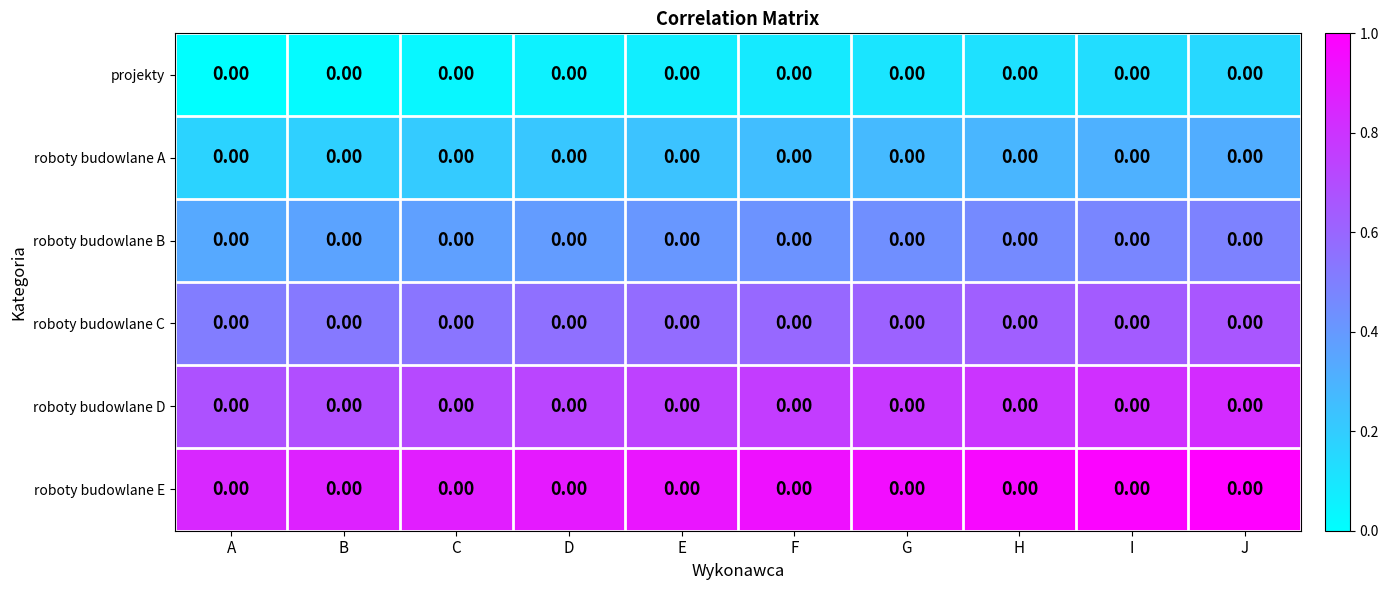

What is the spread (max minus min) of values at G?

0.8